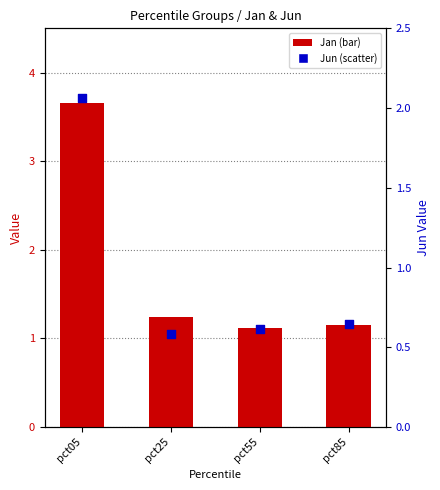

At how many categories does at least one series exceed 3?

1